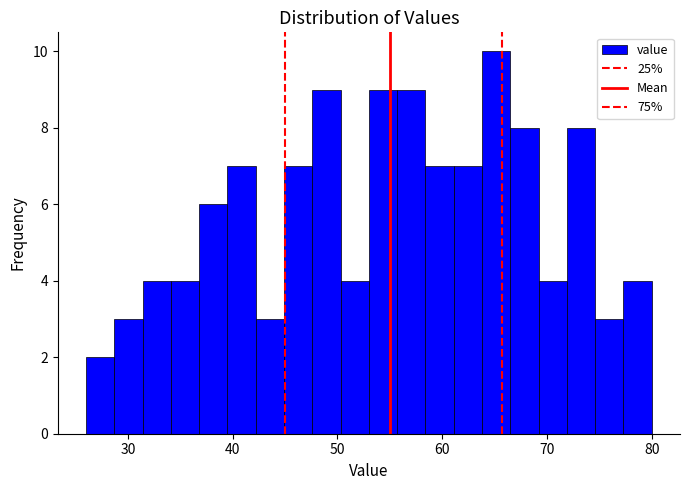

Read against the x-axis, roughly where is the centre of the tallest bar?

65